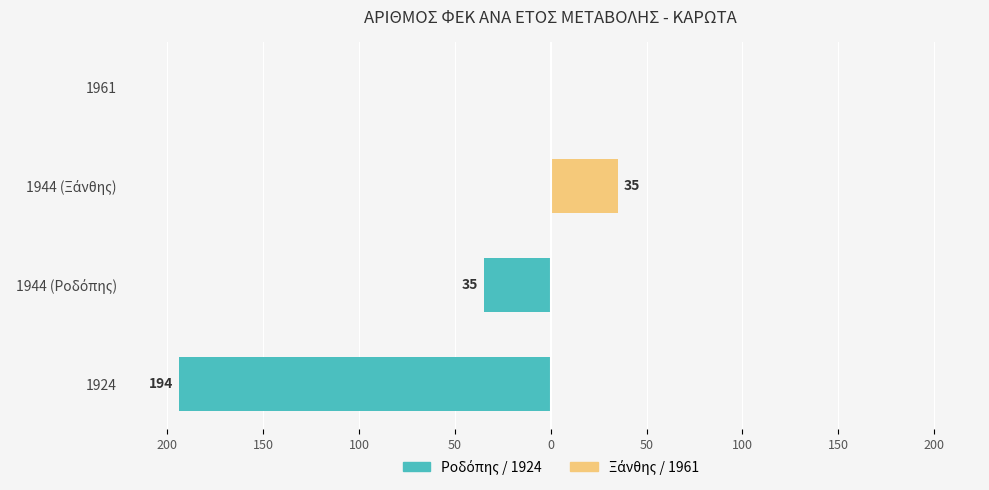

What is the minimum value shown in the chart?

-194